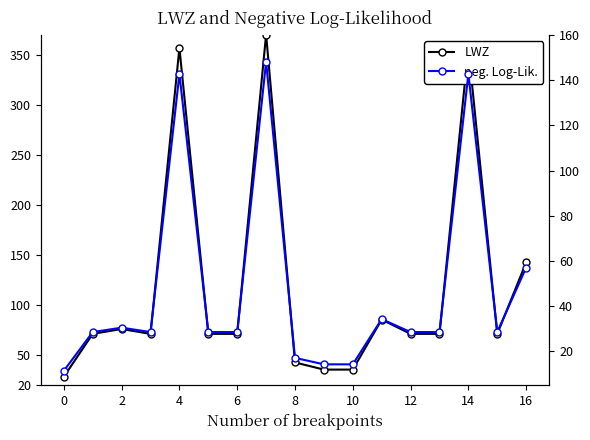

How many lines are shown in the chart?

2